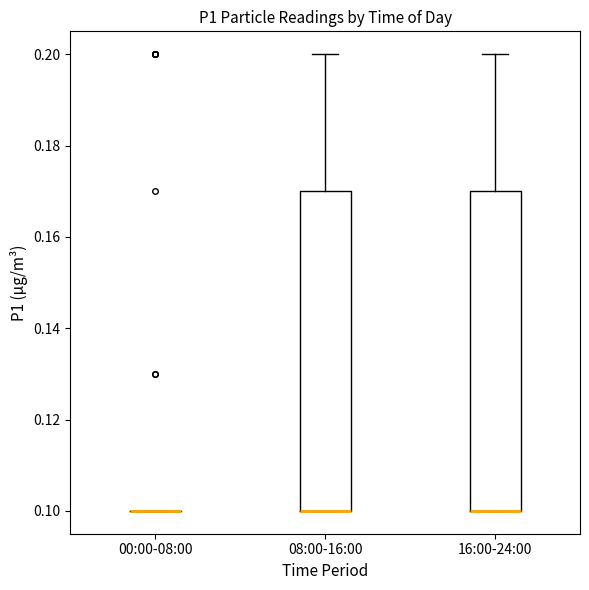

Where does the upper whisker of the box for 08:00-16:00 end on the y-axis? The values are not printed on the chart, so give them approximately, as read against the axis.

0.20